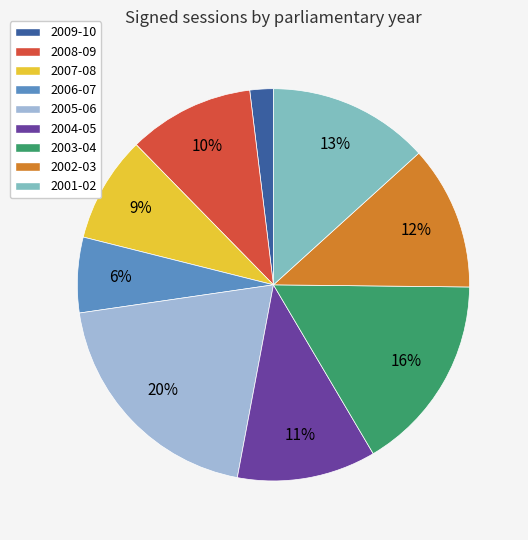

Does 2003-04 represent more than half of the total?

No